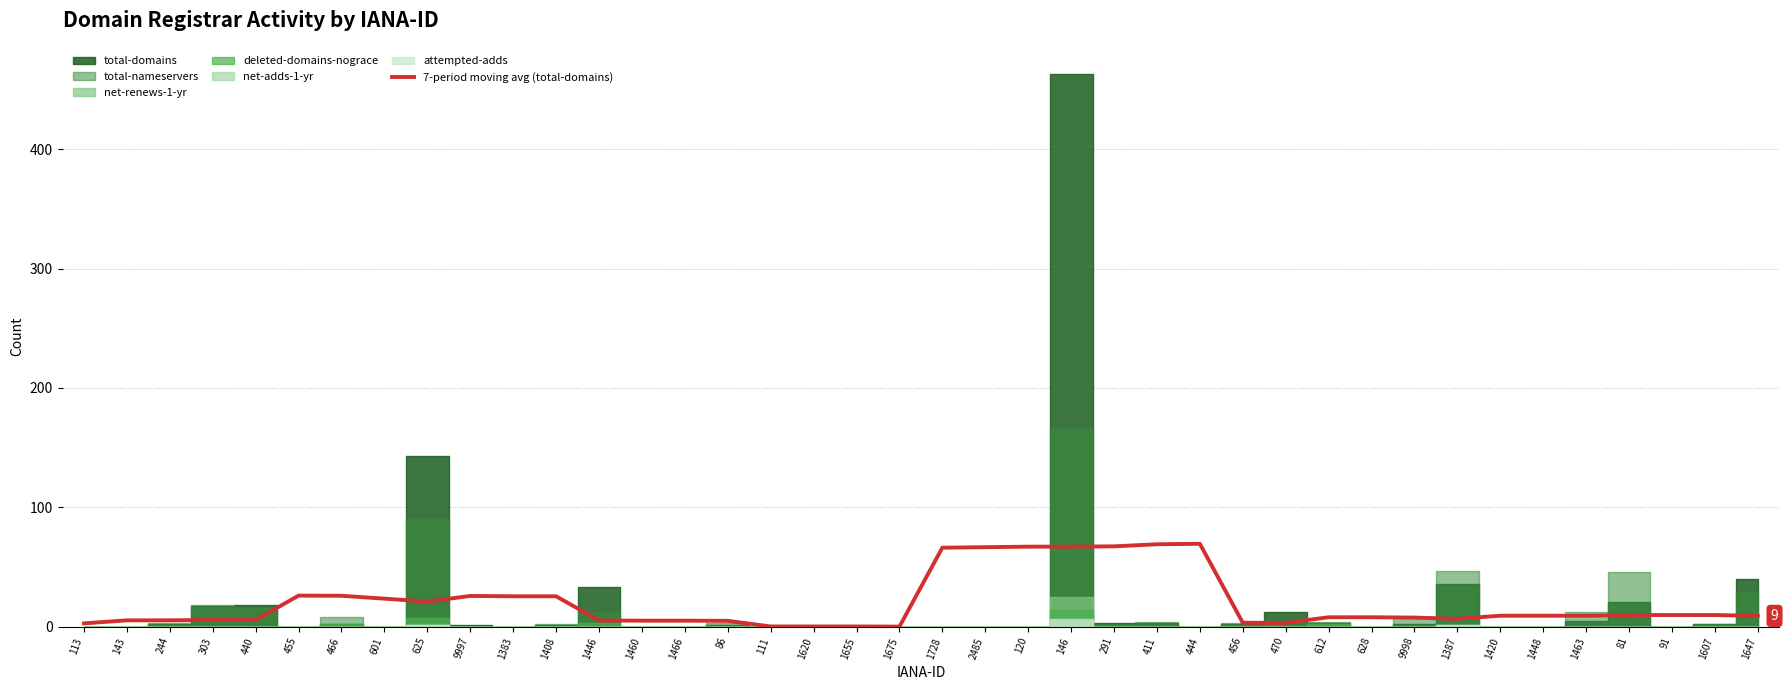

The chart shows a value of 5.6 at 303. True or false?

True